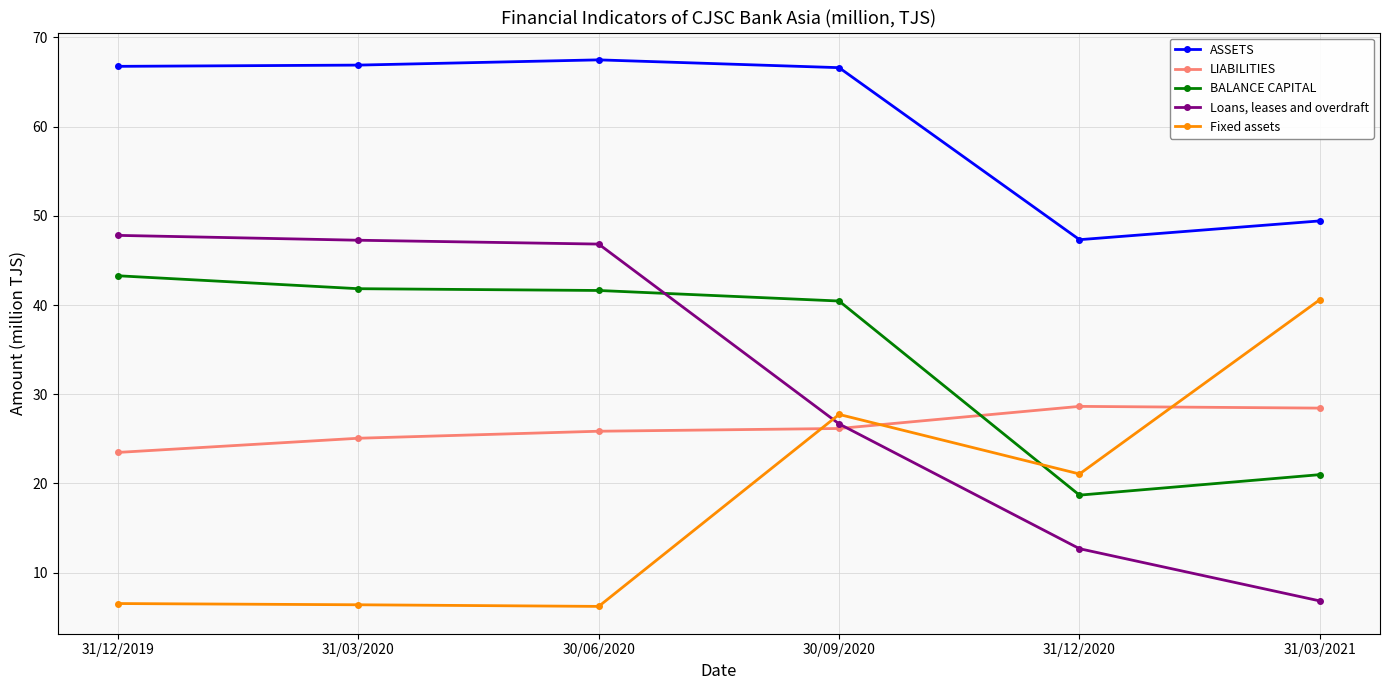

What is the difference between the second highest and second lowest values in the Fixed assets series?

21.3